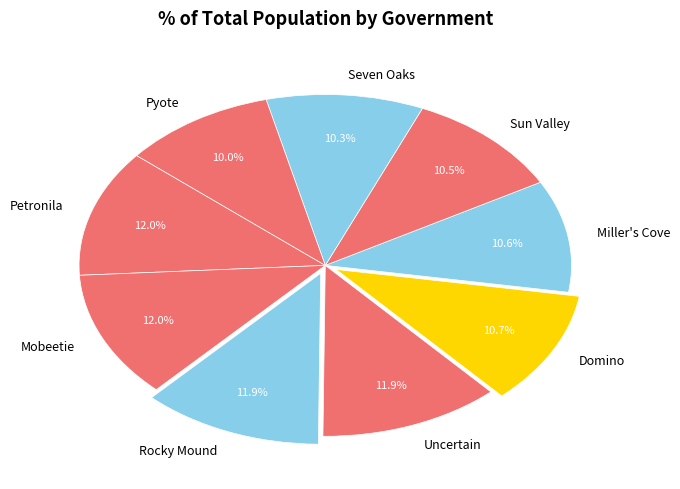

To the nearest percent, what portion does Pyote represent?

10%